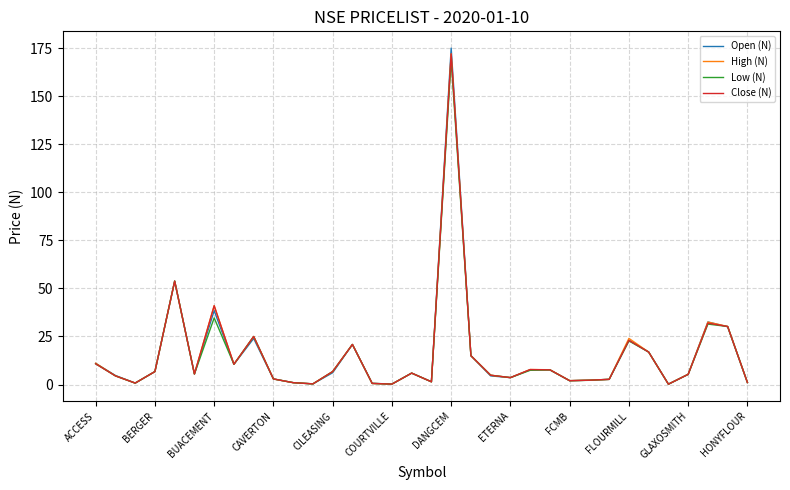

What is the maximum value shown in the chart?

175.0